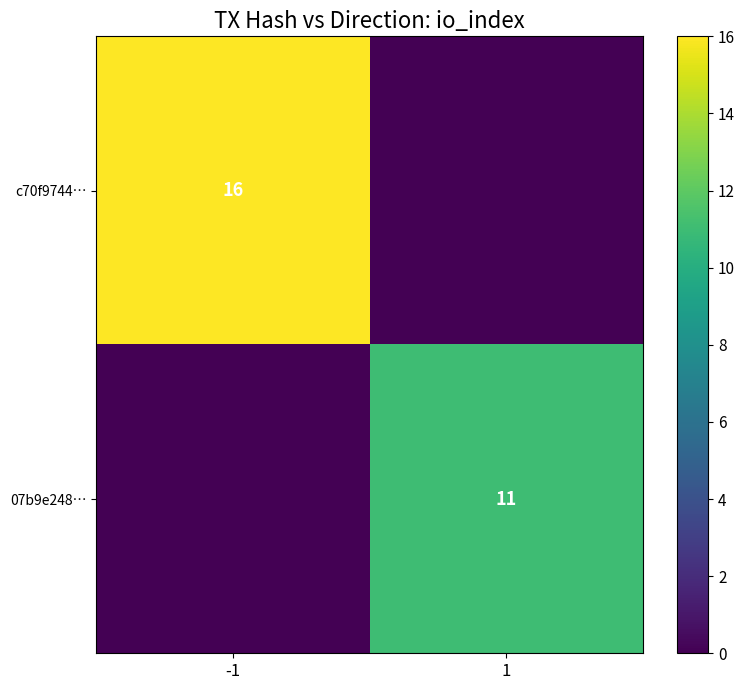

Is it true that c70f9744… equals 16 at -1?

True